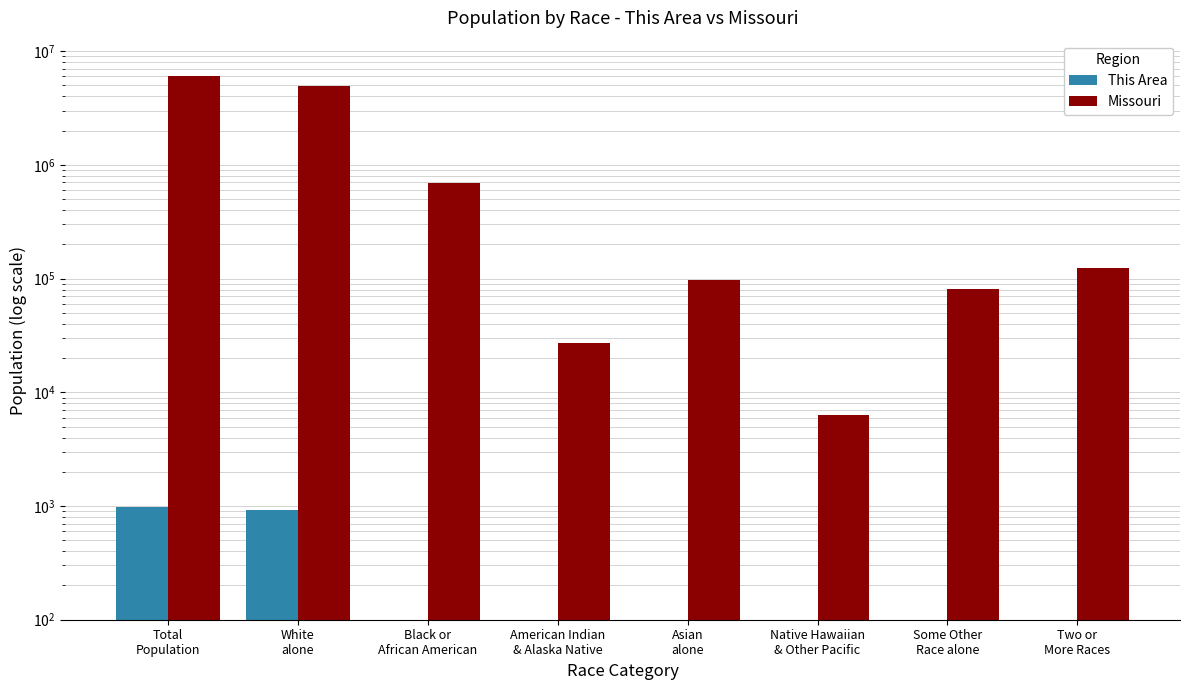

Reading left to right, transcribe all the data shown in this chart.

This Area: Total
Population=983	White
alone=925	Black or
African American=31	American Indian
& Alaska Native=13	Asian
alone=5	Native Hawaiian
& Other Pacific=0	Some Other
Race alone=3	Two or
More Races=6
Missouri: Total
Population=5988927	White
alone=4958770	Black or
African American=693391	American Indian
& Alaska Native=27376	Asian
alone=98083	Native Hawaiian
& Other Pacific=6261	Some Other
Race alone=80457	Two or
More Races=124589